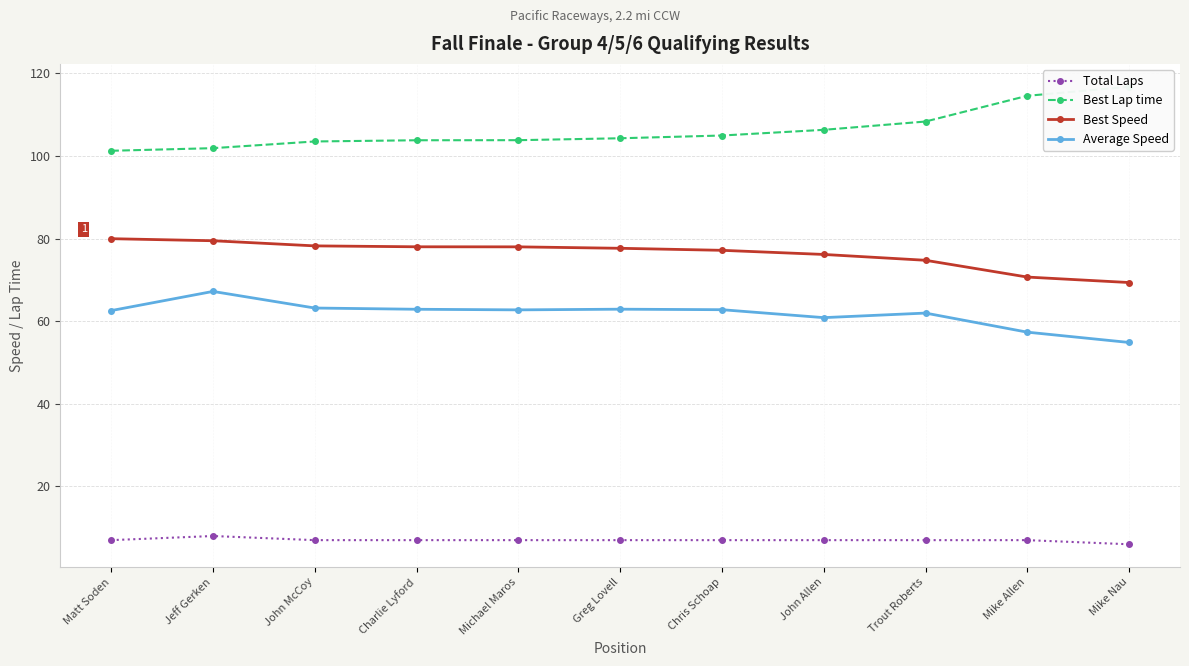

Reading right to left, what are all the values shown in this chart?

Total Laps: Mike Nau=6.0	Mike Allen=7.0	Trout Roberts=7.0	John Allen=7.0	Chris Schoap=7.0	Greg Lovell=7.0	Michael Maros=7.0	Charlie Lyford=7.0	John McCoy=7.0	Jeff Gerken=8.0	Matt Soden=7.0
Best Lap time: Mike Nau=116.8	Mike Allen=114.6	Trout Roberts=108.4	John Allen=106.3	Chris Schoap=105.0	Greg Lovell=104.3	Michael Maros=103.8	Charlie Lyford=103.8	John McCoy=103.5	Jeff Gerken=101.9	Matt Soden=101.3
Best Speed: Mike Nau=69.4	Mike Allen=70.7	Trout Roberts=74.8	John Allen=76.2	Chris Schoap=77.2	Greg Lovell=77.7	Michael Maros=78.0	Charlie Lyford=78.0	John McCoy=78.2	Jeff Gerken=79.5	Matt Soden=80.0
Average Speed: Mike Nau=54.9	Mike Allen=57.4	Trout Roberts=62.0	John Allen=60.9	Chris Schoap=62.8	Greg Lovell=62.9	Michael Maros=62.8	Charlie Lyford=62.9	John McCoy=63.2	Jeff Gerken=67.2	Matt Soden=62.6